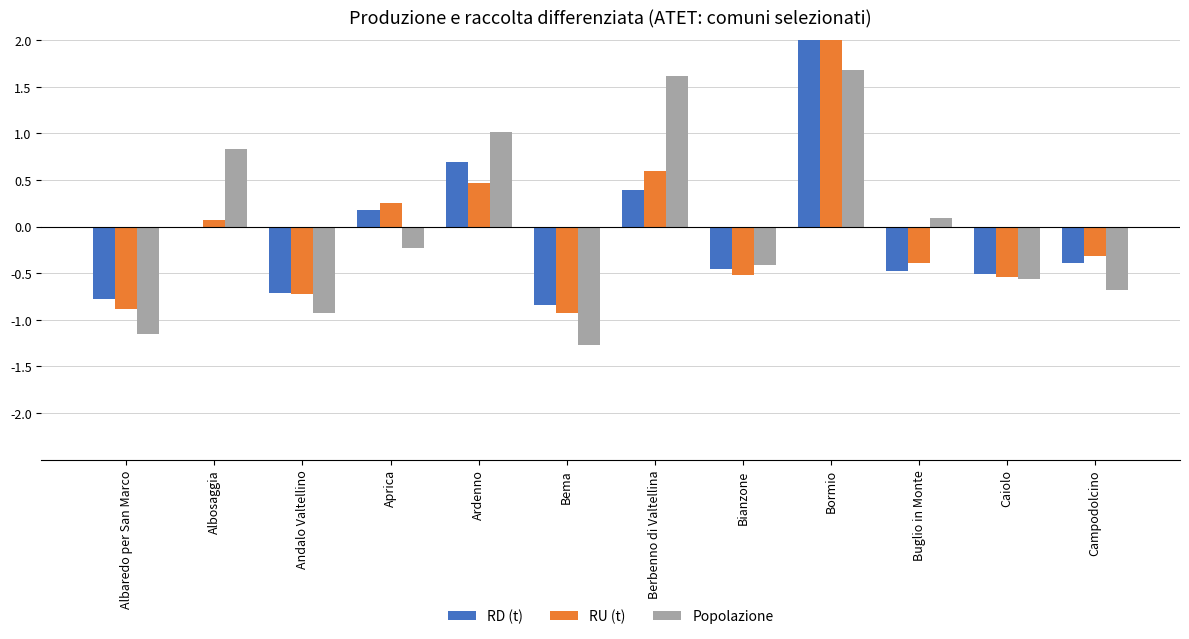

What is the difference between the maximum and second lowest values in the RD (t) series?

3.7